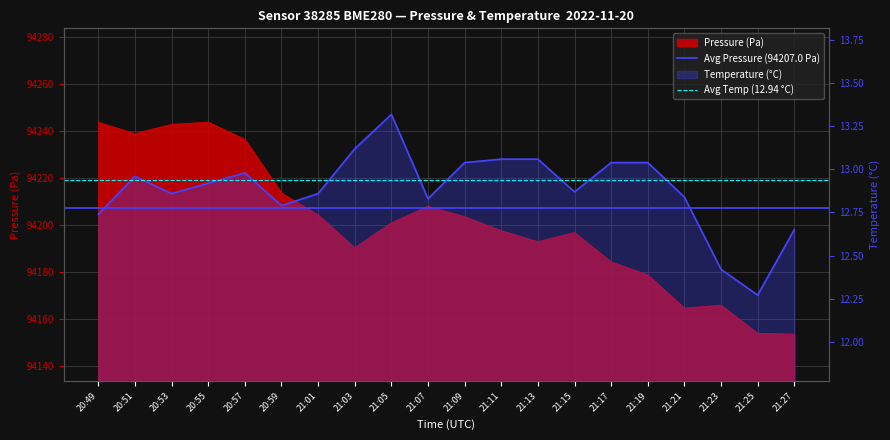

Does the chart display data point markers on the line(s)?

No